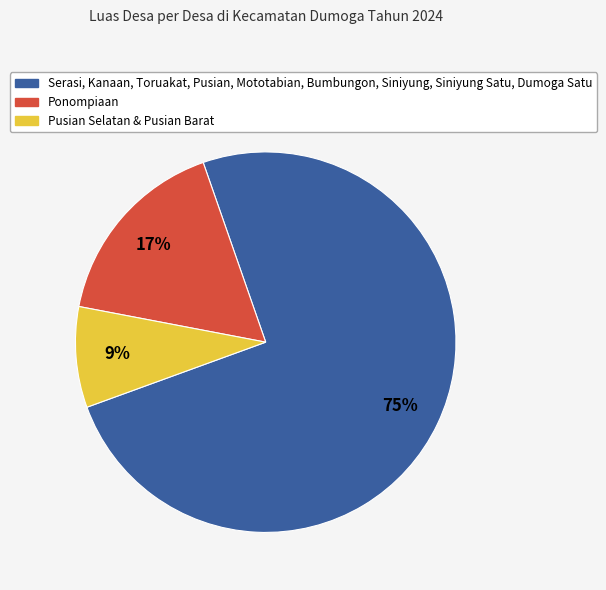

Is there a majority slice in this chart?

Yes